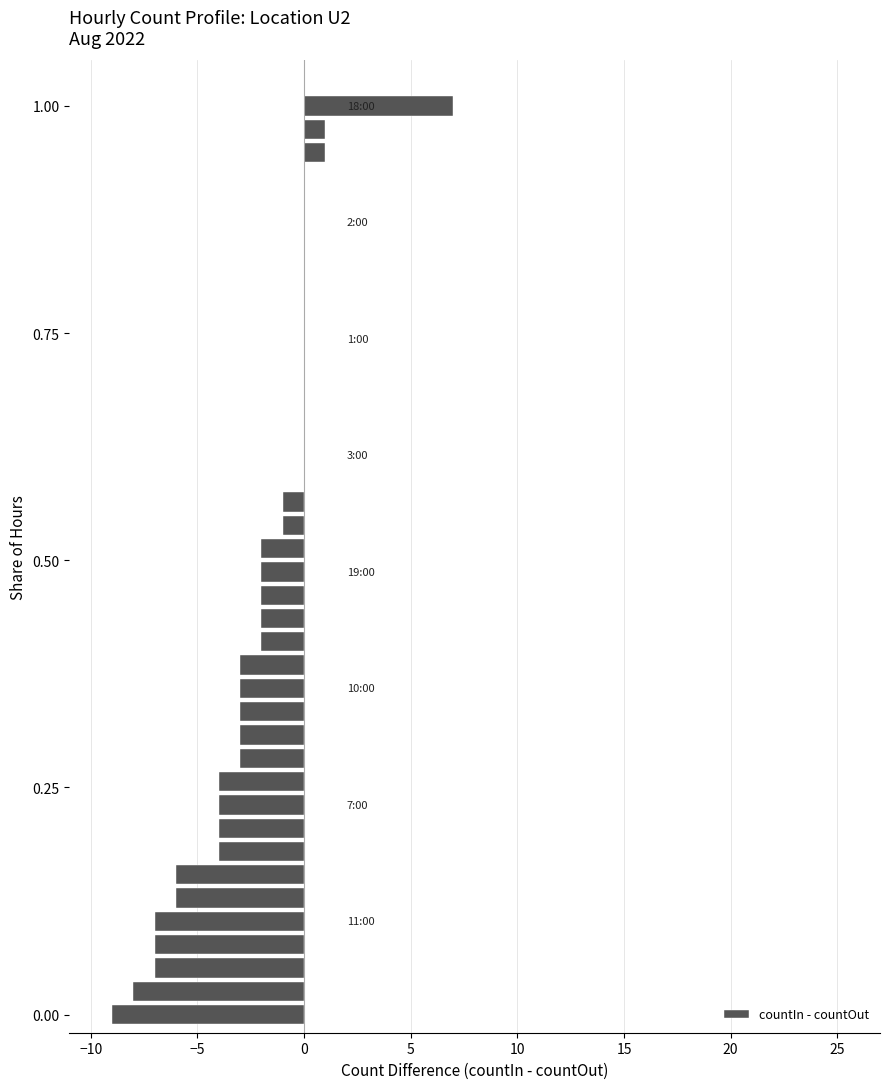

What is the greatest value displayed?

7